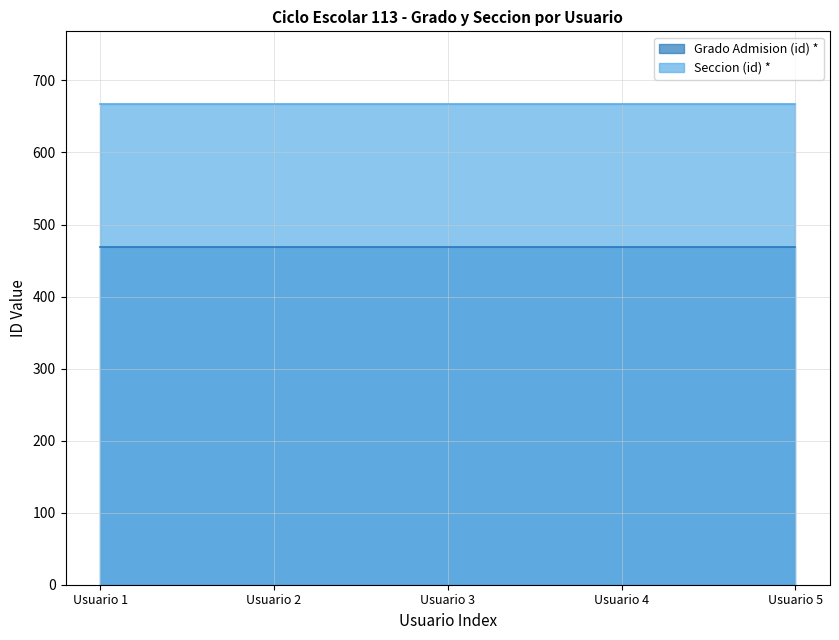

Which series has the largest range (max minus min)?

Grado Admision (id) *